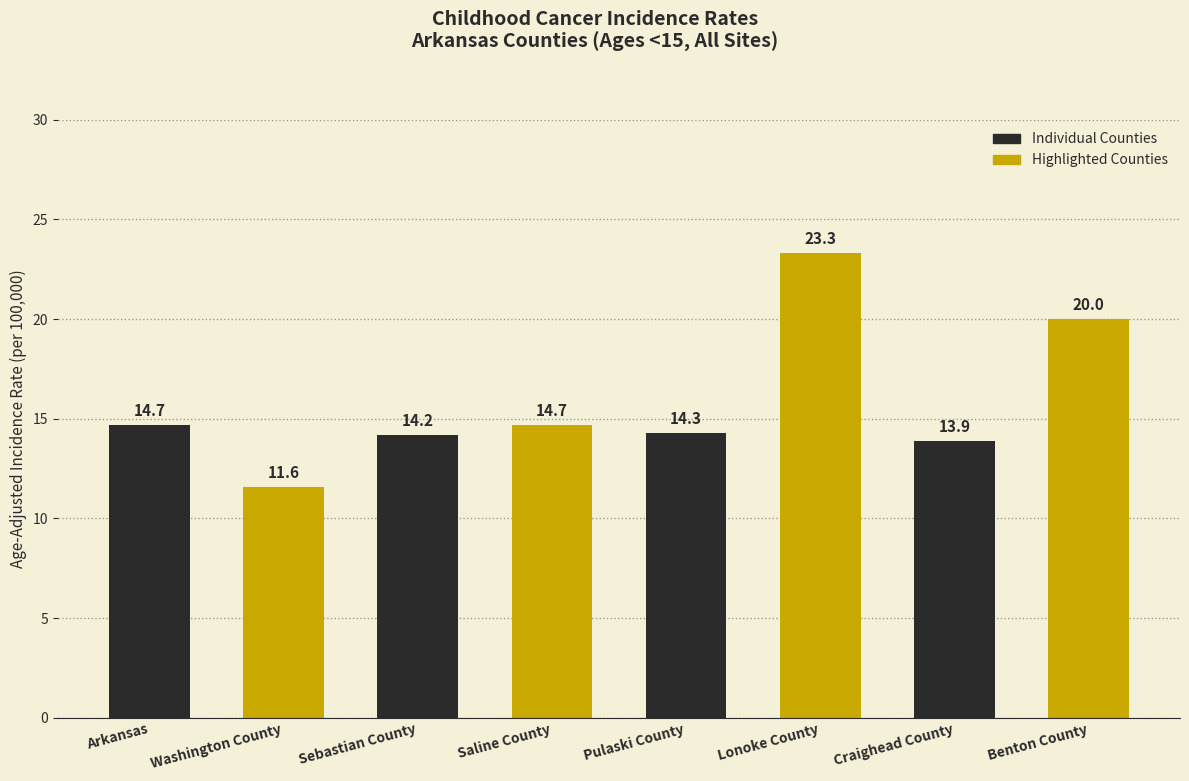

What is the difference between the maximum and minimum values?

11.7